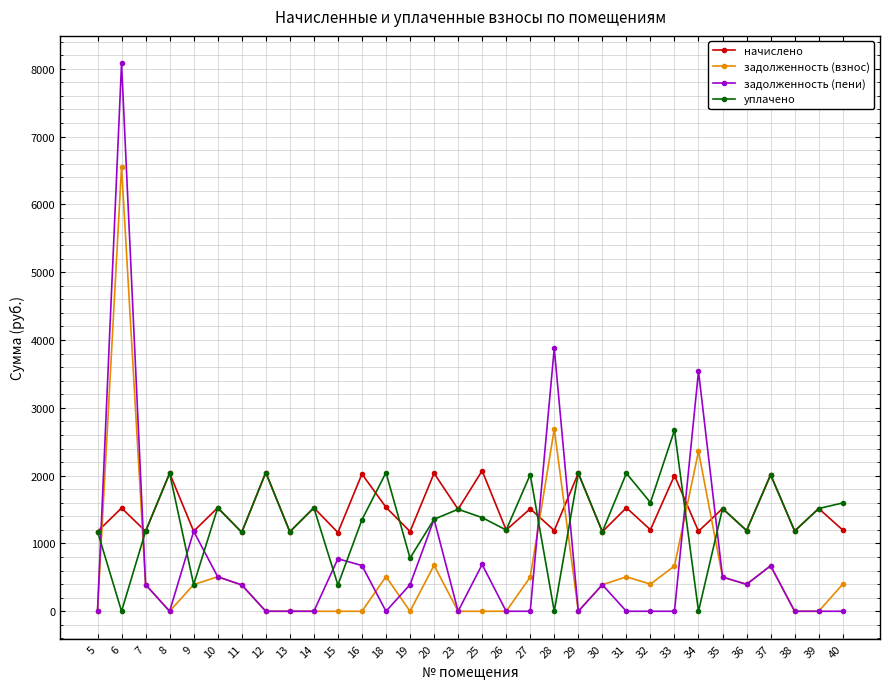

How many values in the уплачено series are below 1381?

16